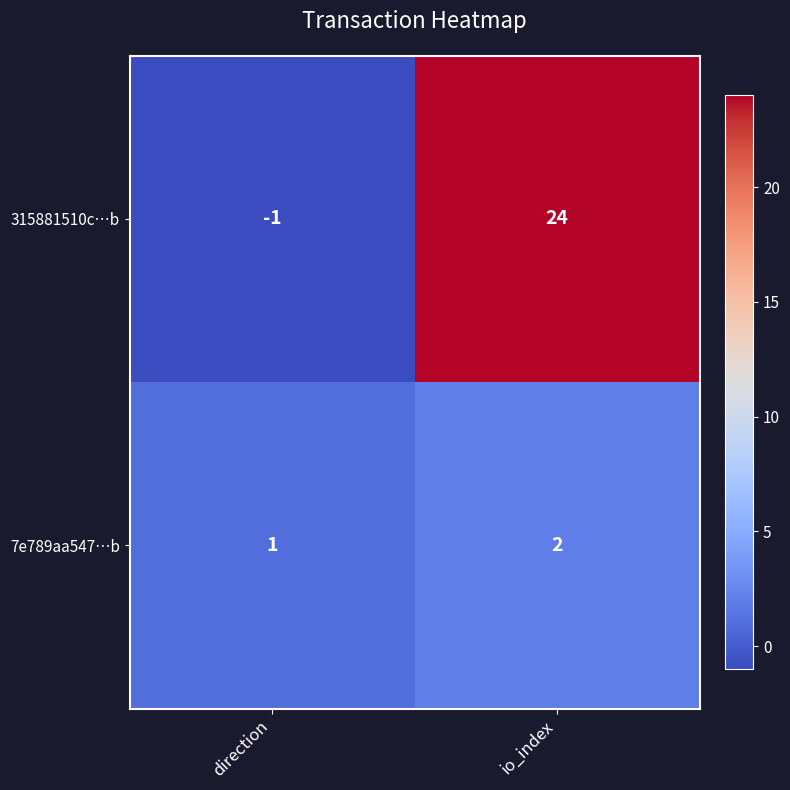

Which series changed the most between direction and io_index?

315881510c…b